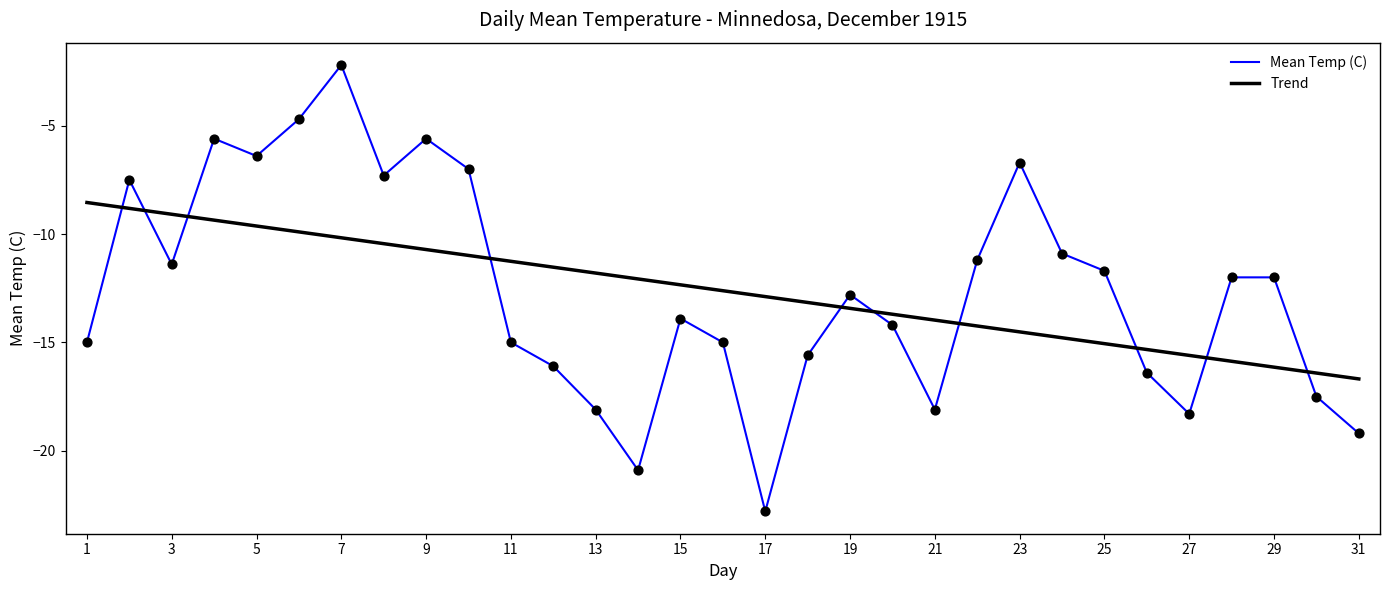

How many intersections are there between Mean Temp (C) and Trend?

10